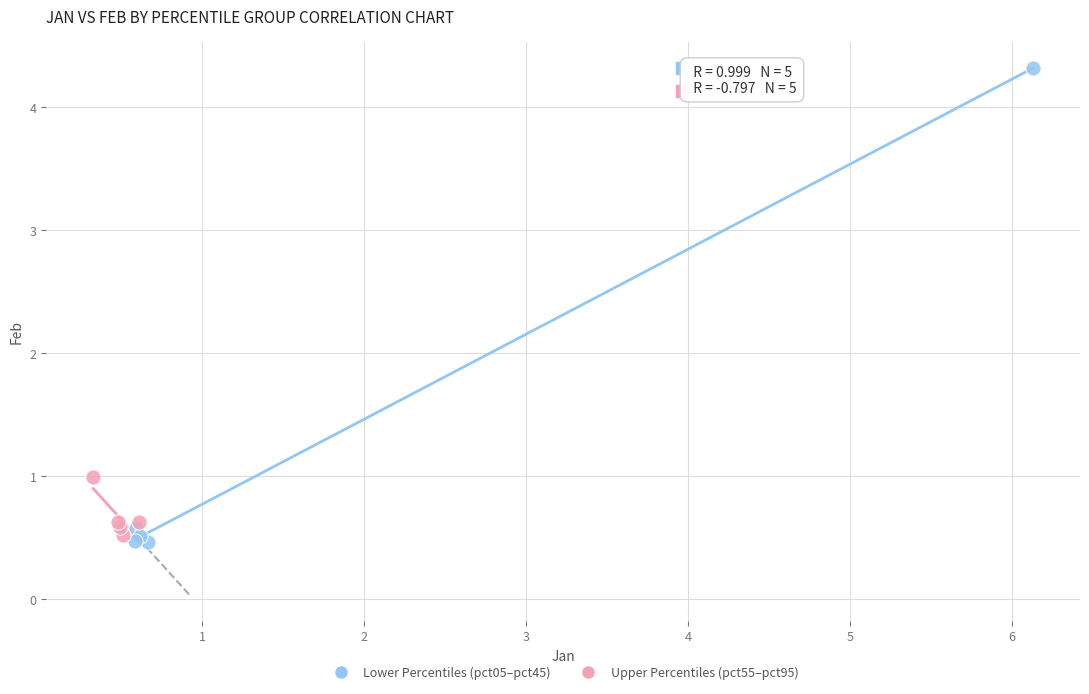

Which series reaches the maximum Y coordinate?

Lower Percentiles (pct05–pct45)